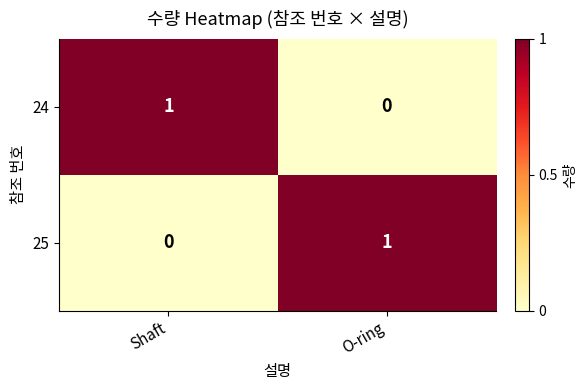

At how many categories does at least one series exceed 0?

2